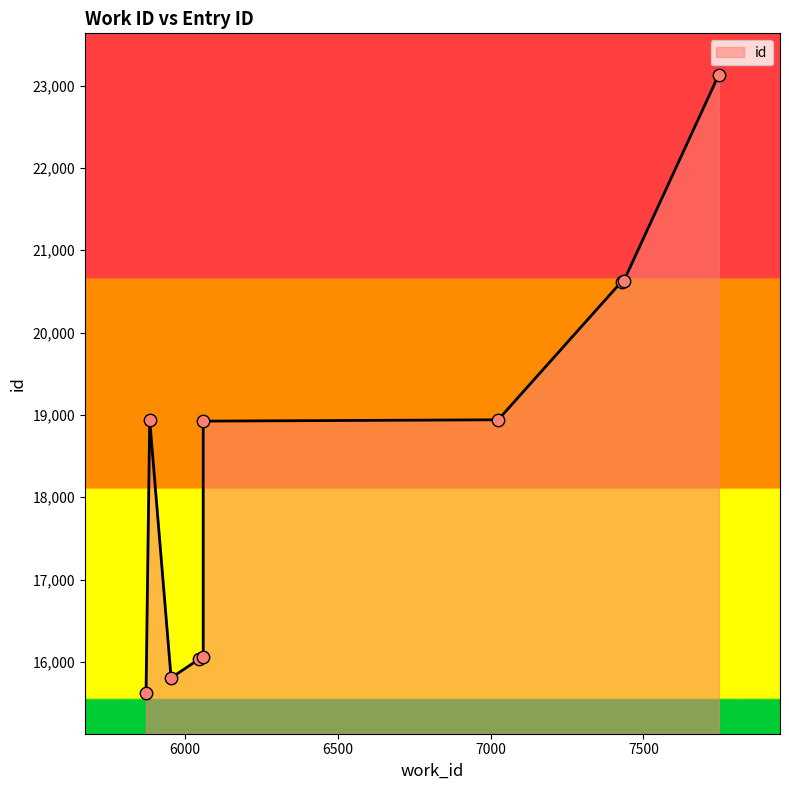

What is the change in value from 6060 to 7025?

+16